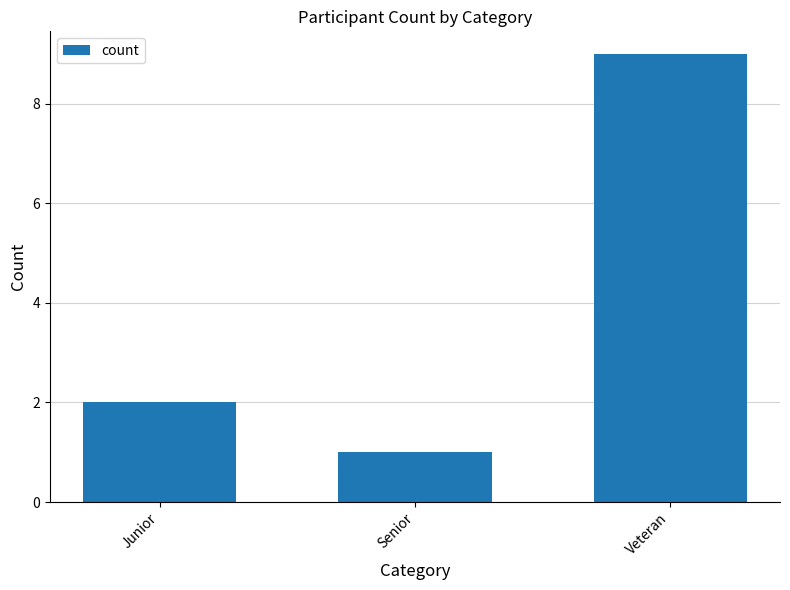

At which category does the chart reach its peak across all series?

Veteran